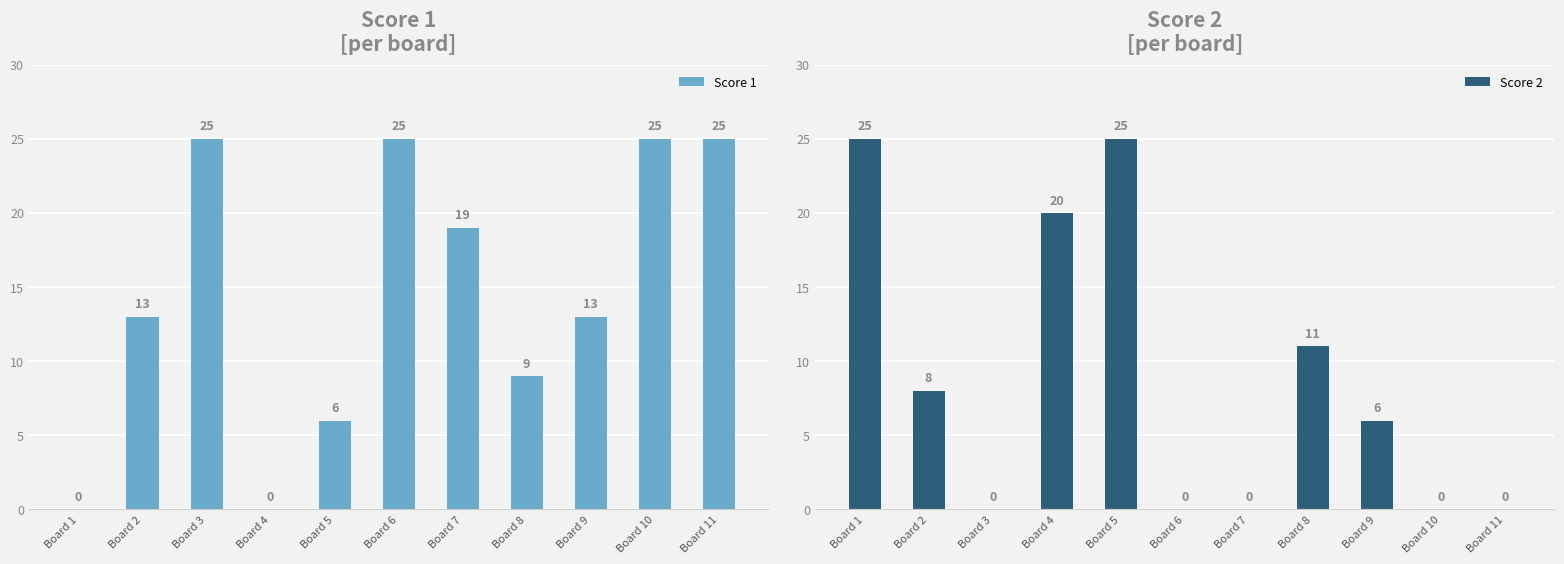

What is the difference between the highest and lowest values at Board 9?

7